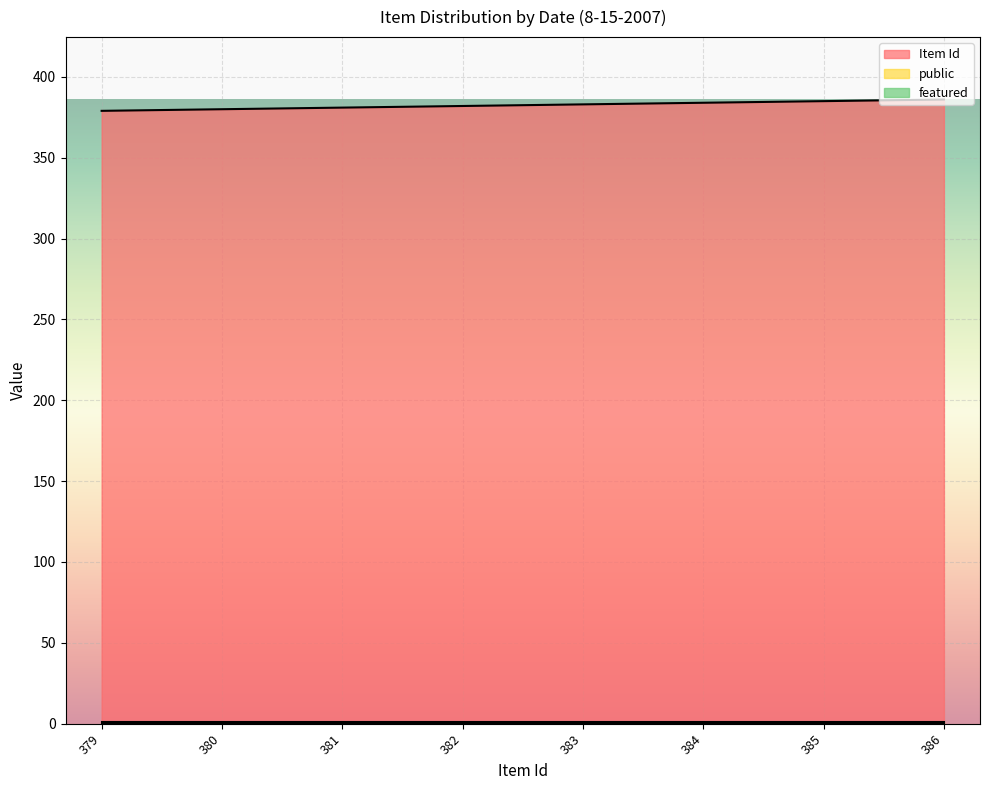

Which series has the largest range (max minus min)?

Item Id